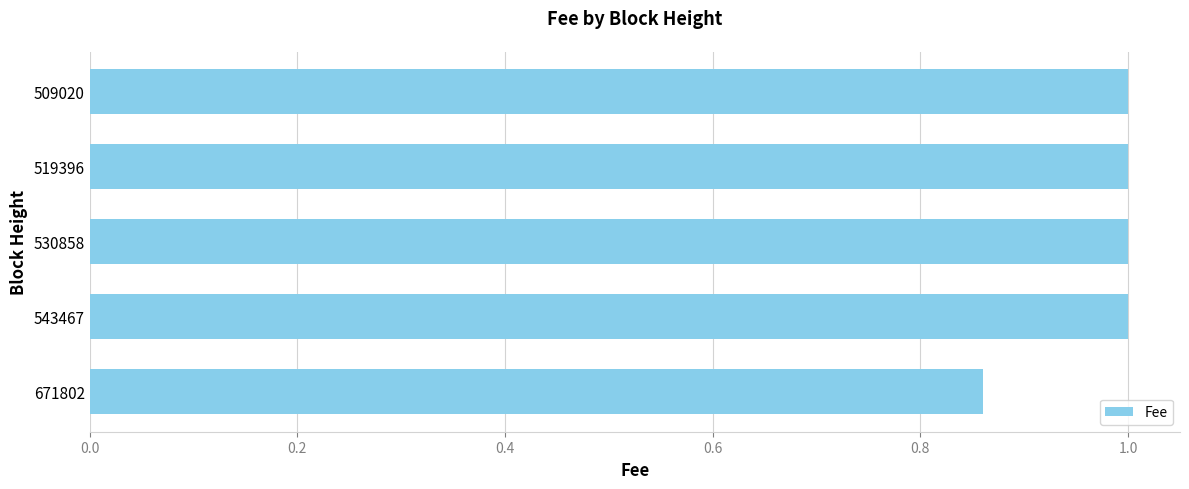

How many series are shown in this chart?

1